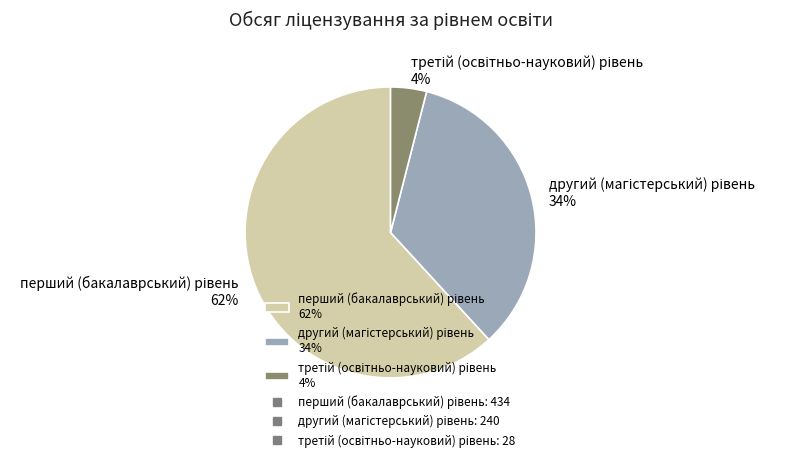

Is there any slice that represents more than half of the pie?

Yes